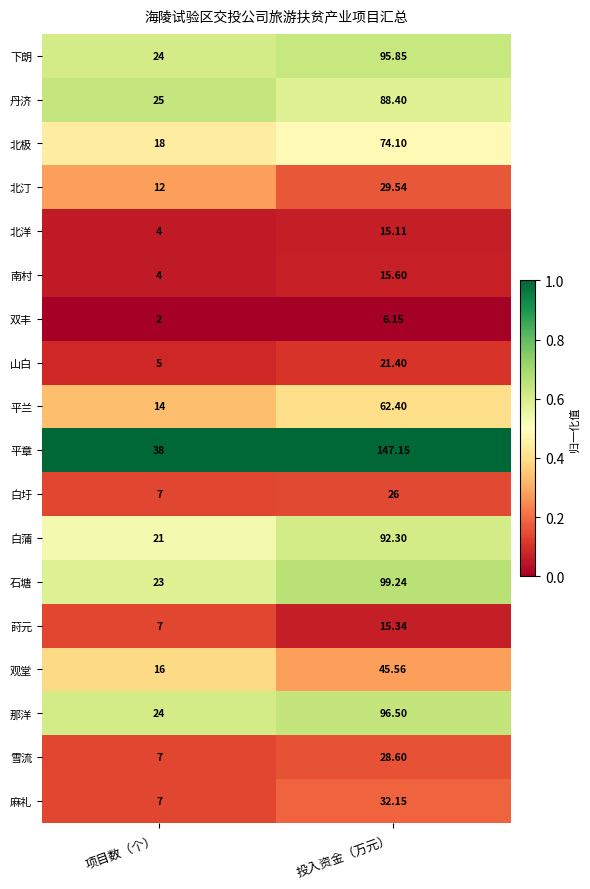

At which label is 石塘 closest to 61?

项目数（个）